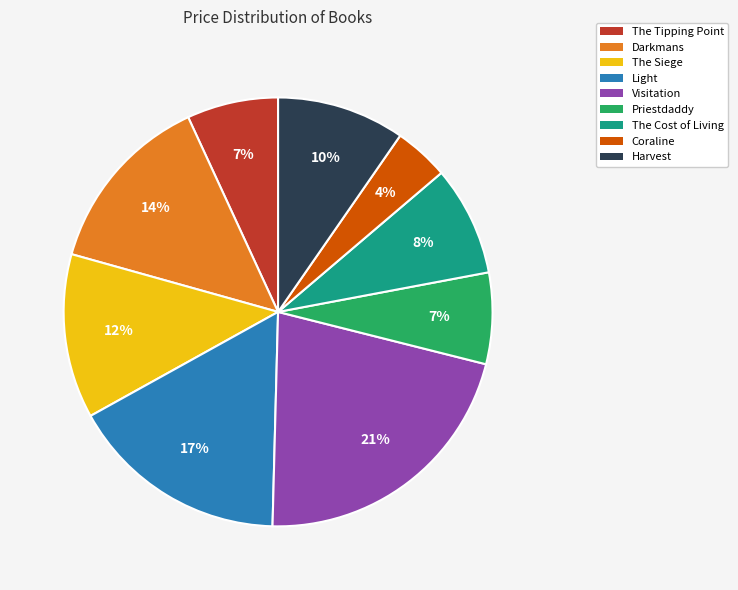

To the nearest percent, what is the difference between the largest and smallest slice percentages?

17%